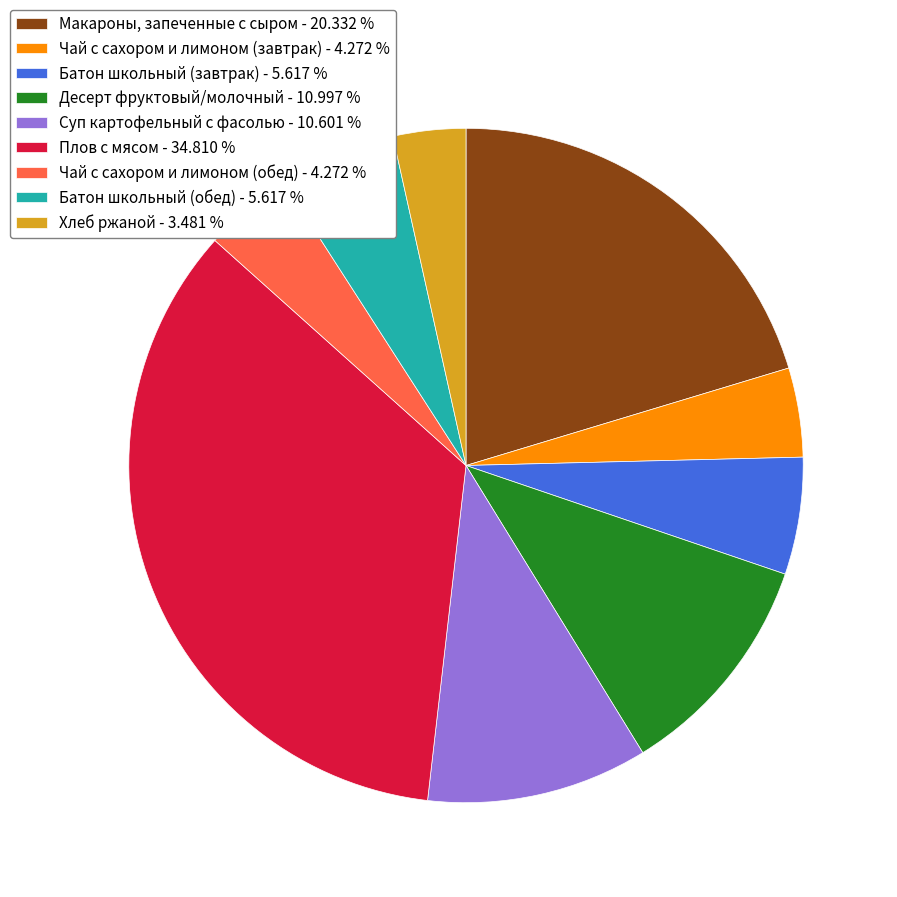

True or false: Плов с мясом accounts for 45% of the total.

False